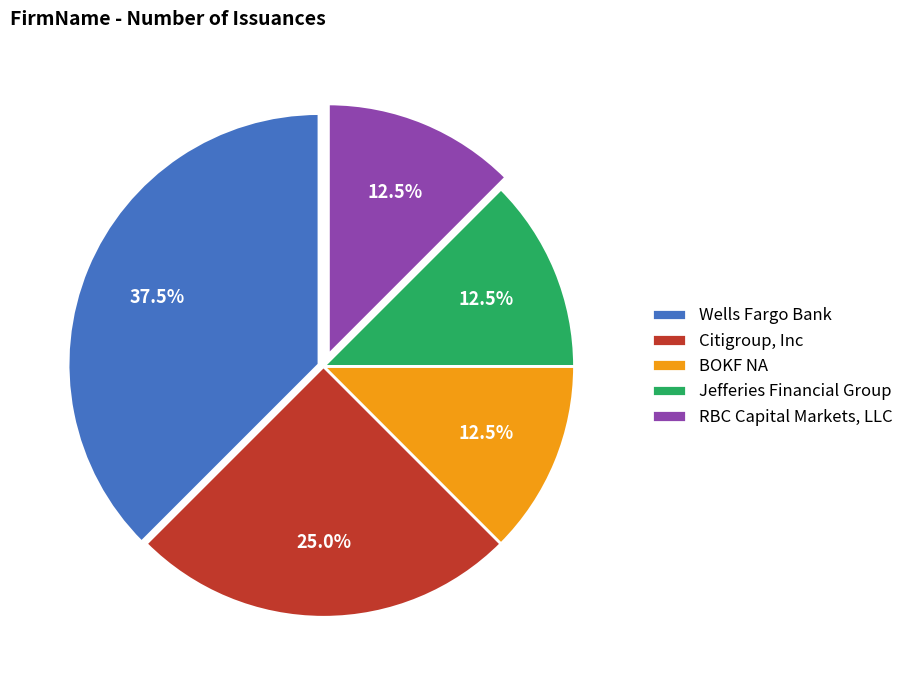

What is the ratio of the value at RBC Capital Markets, LLC to the value at BOKF NA?

1.0